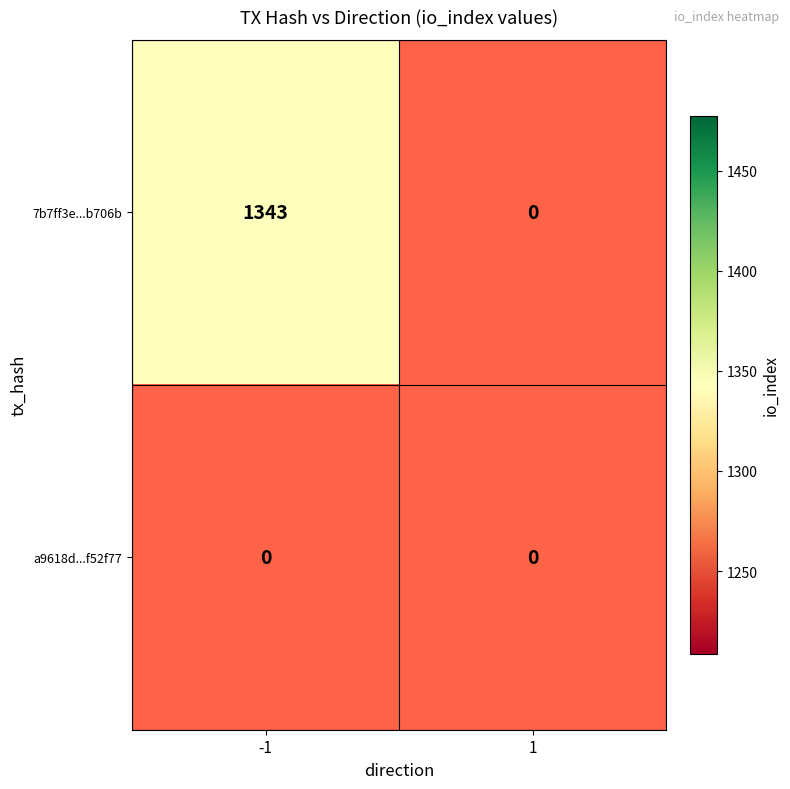

Reading left to right, what are all the values shown in this chart?

7b7ff3e972b4141ca0aa87365d5fa2690b5706b: 1343	0
a9618d779c4a75d85adf9c8f9e4f63bc6f52f77: 0	0